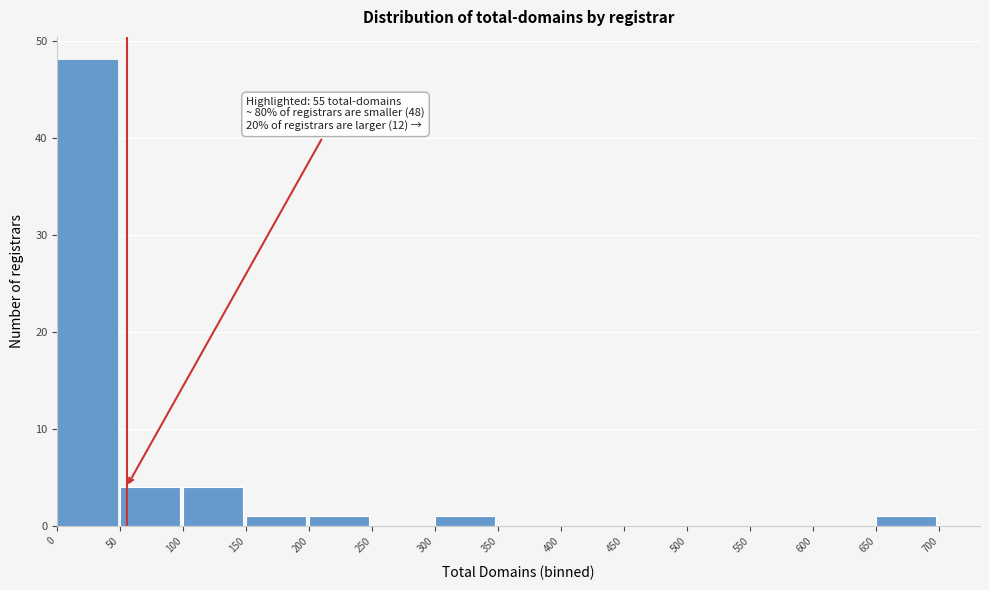

Which range on the x-axis has the tallest bar?

0 to 50